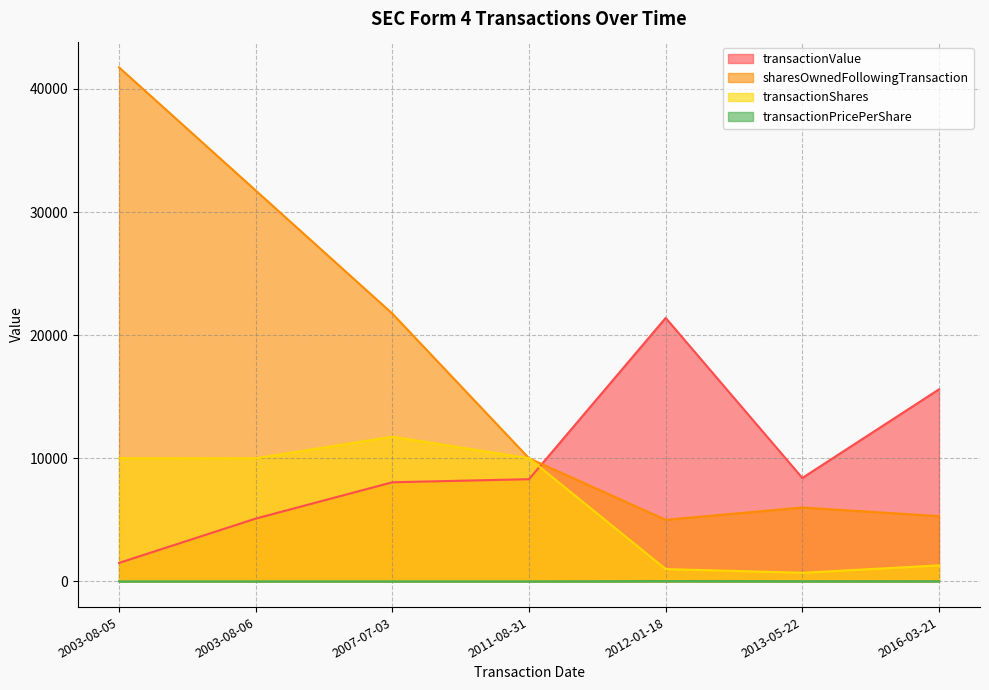

What position from the left is 2007-07-03?

3